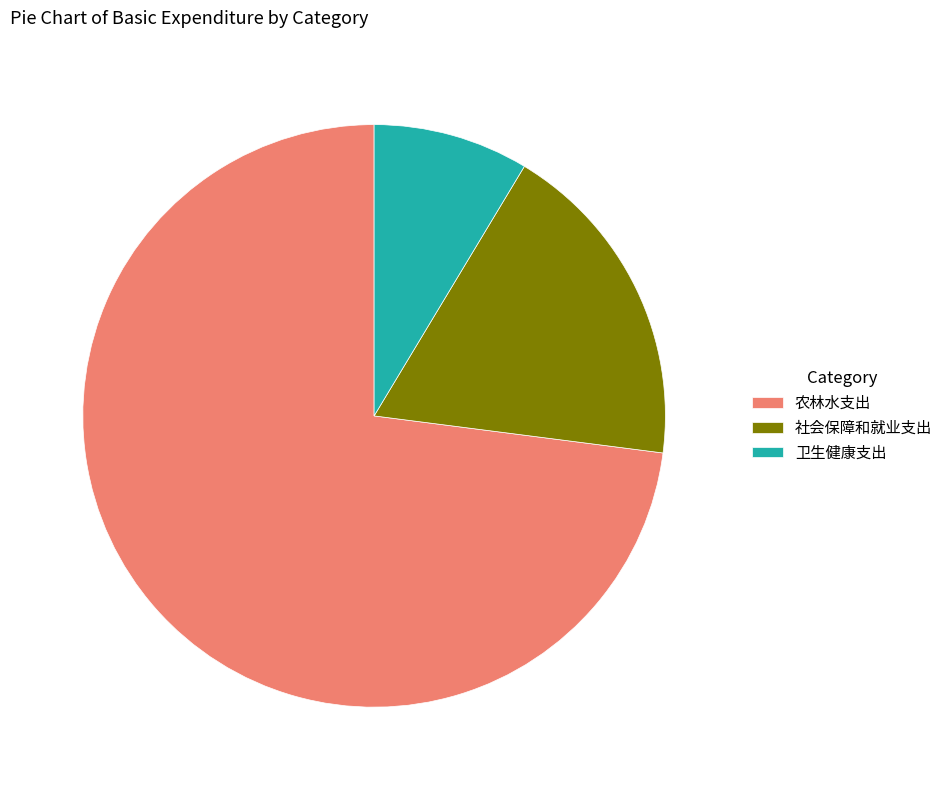

Between 农林水支出 and 社会保障和就业支出, which is larger?

农林水支出